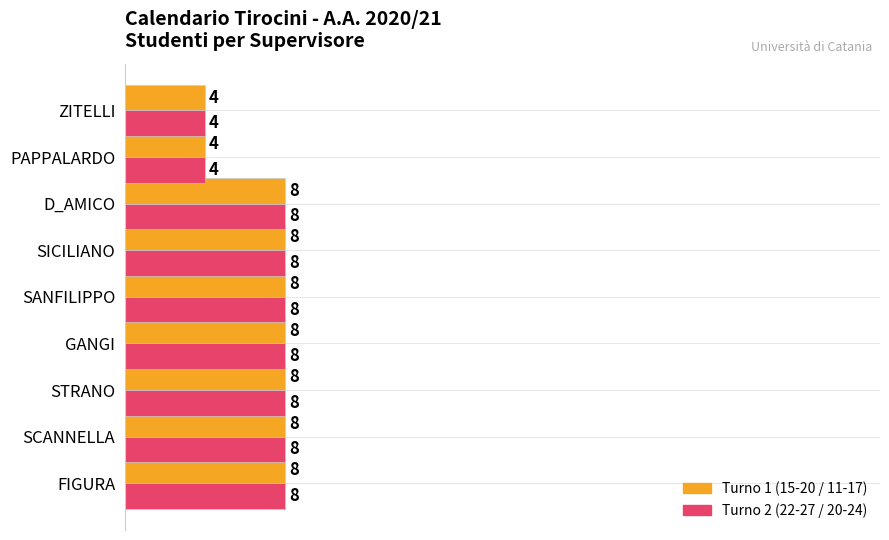

What is the total value across all series at FIGURA?

16